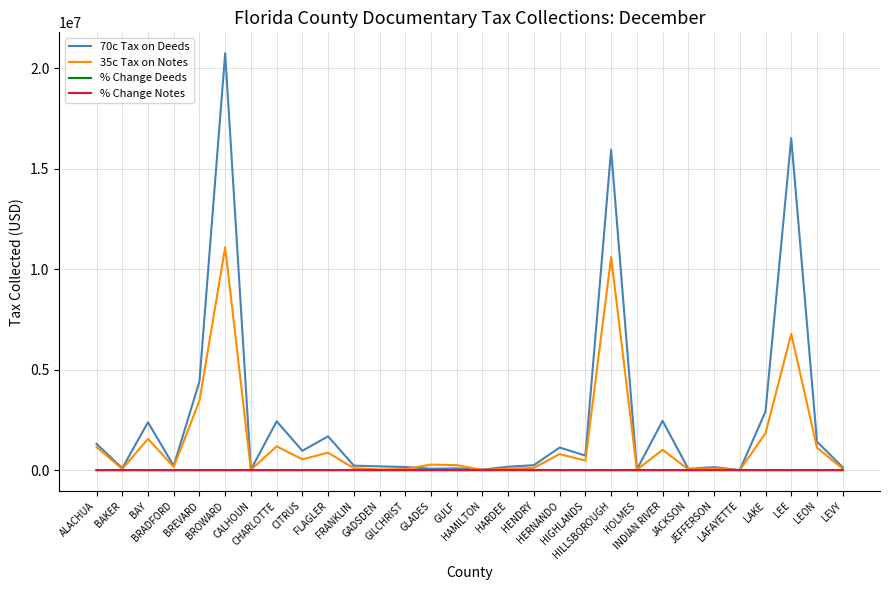

What is the maximum value shown in the chart?

20755871.2